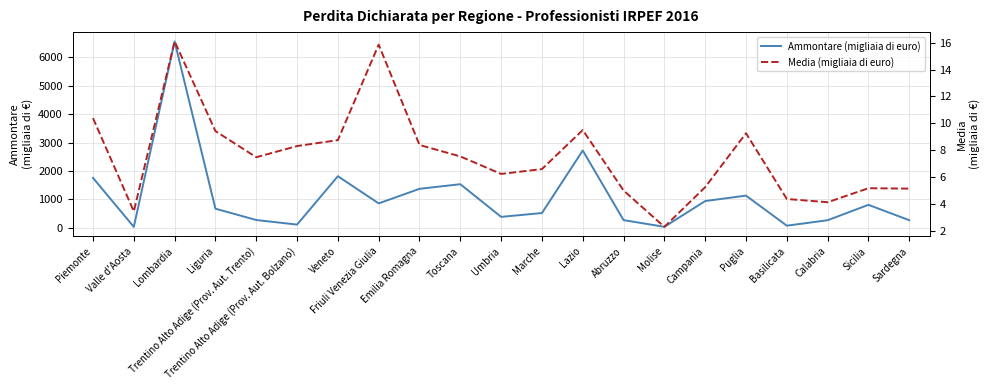

The value of Media (migliaia di euro) at Abruzzo is 5.0. True or false?

True